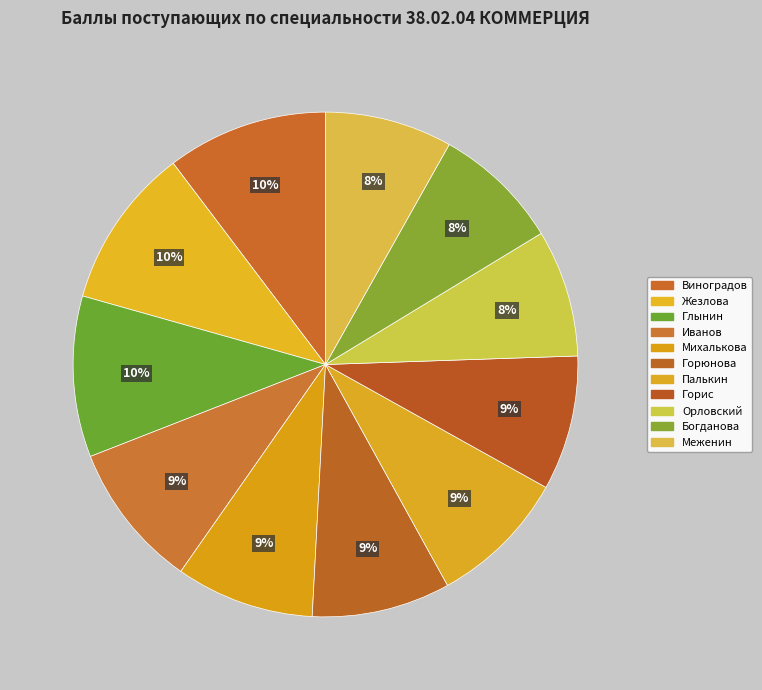

Count the number of slices in the pie.

11